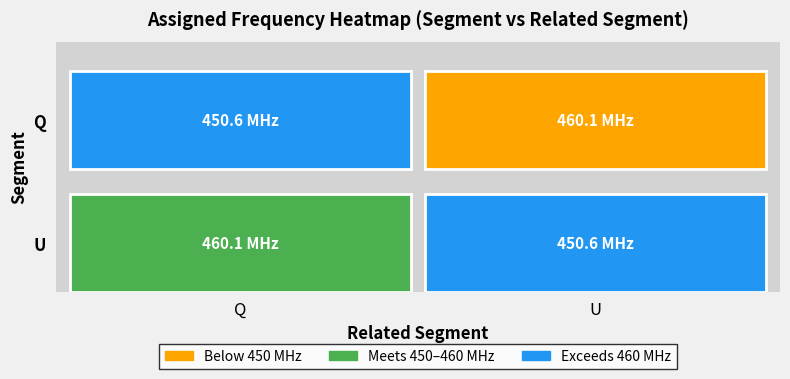

Reading left to right, list all the values displayed in this chart.

Q: 450.6	460.1
U: 460.1	450.6